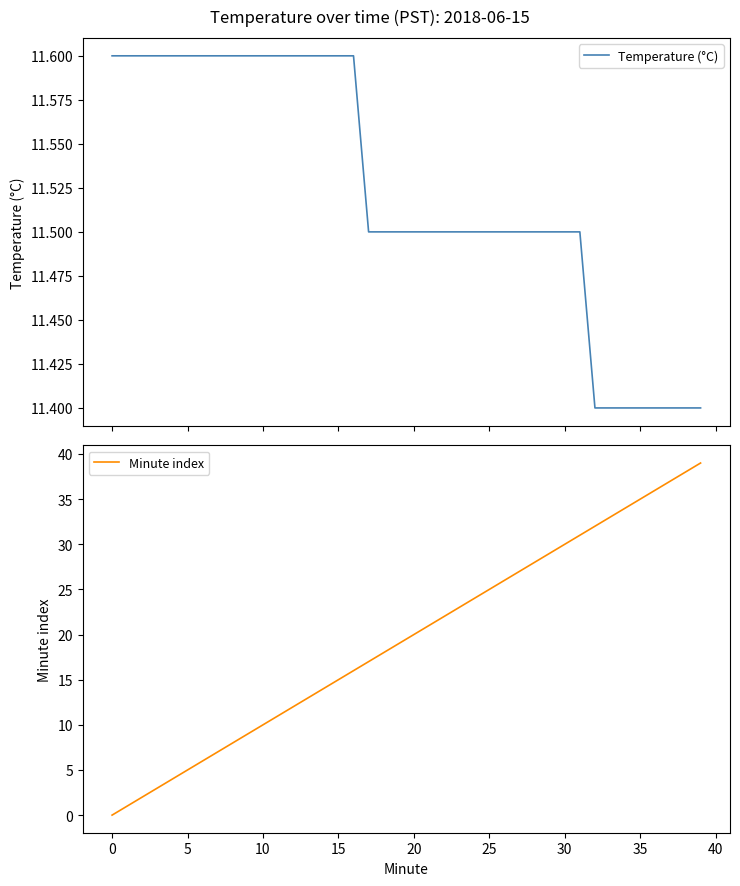

What is the difference between the maximum and minimum values in the Minute index series?

39